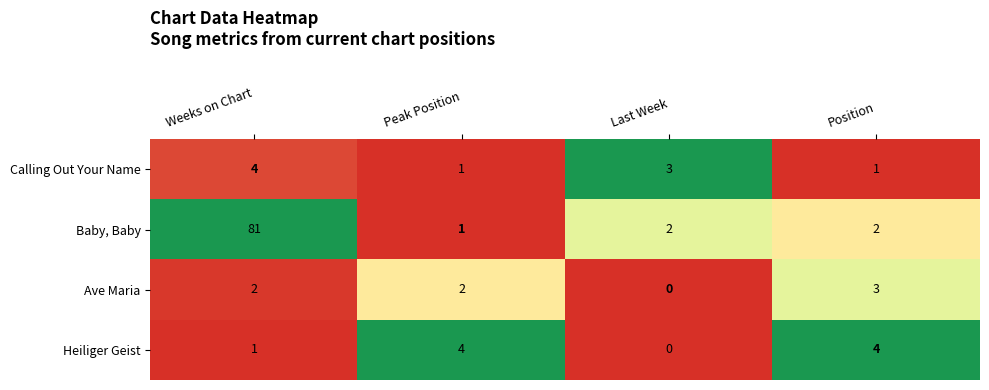

Count the number of data series in this chart.

4